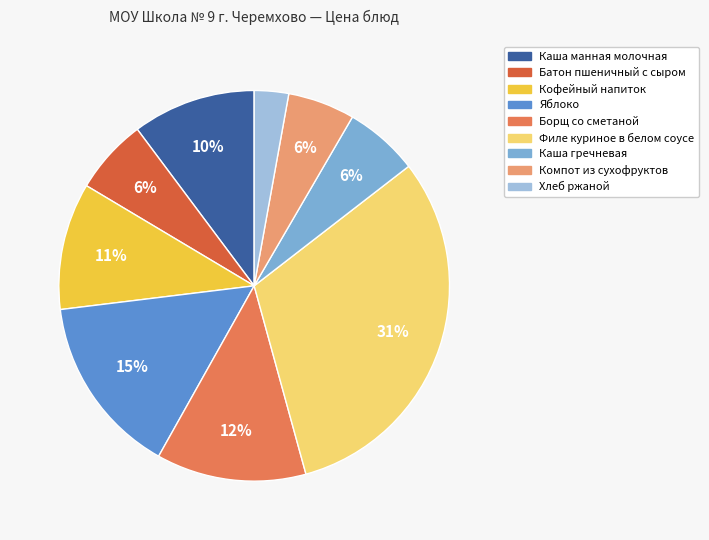

How many slices are in this pie chart?

9